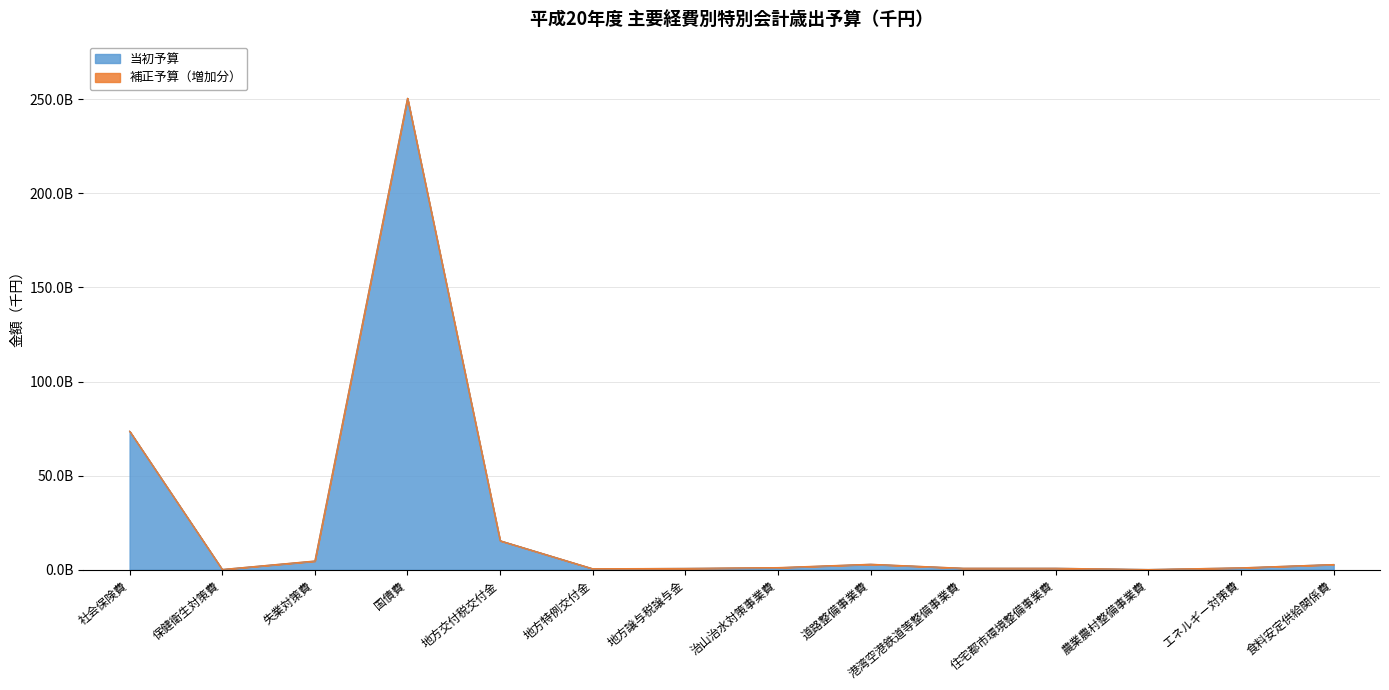

What is the difference between the maximum and minimum values?

250421418489